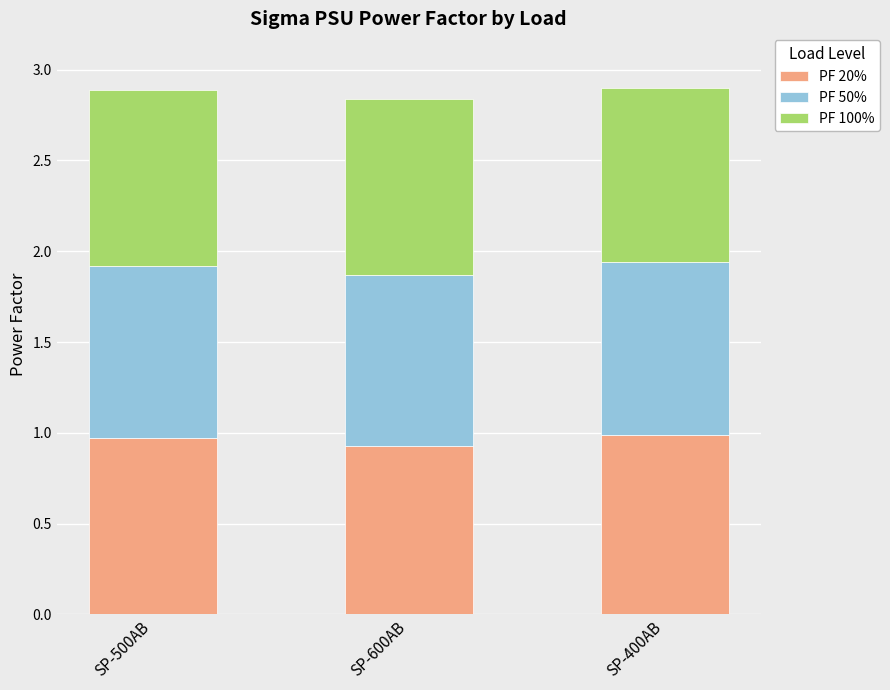

What is the sum of the PF 20% values at SP-400AB and SP-500AB?

2.0